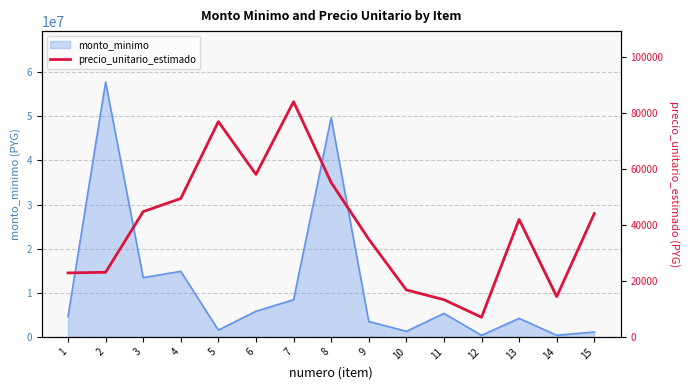

True or false: the data shows 85654 at 8.

False